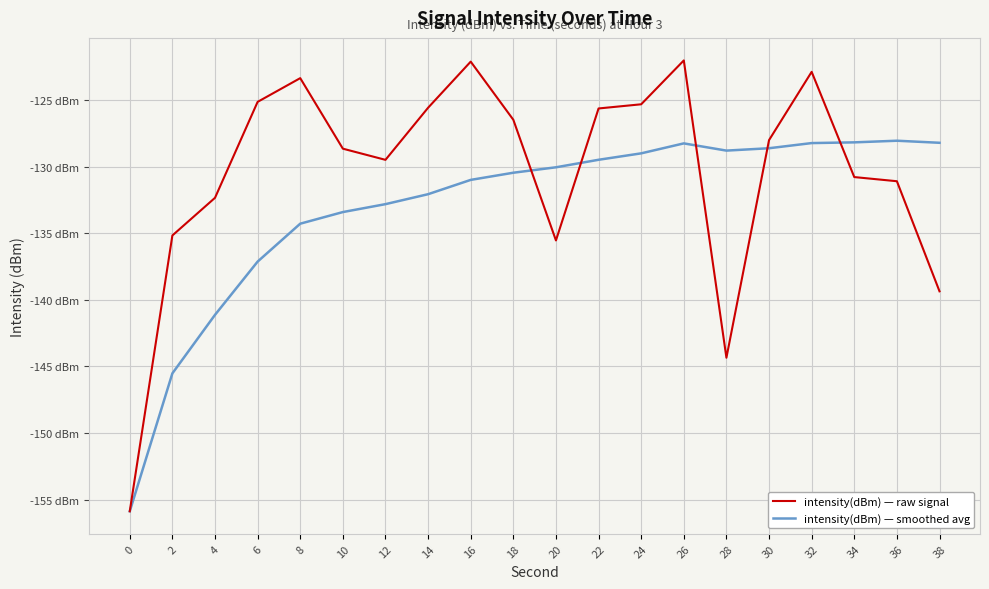

List the labels in order of intensity(dBm) — smoothed avg value, largest first.

36, 34, 38, 32, 26, 30, 28, 24, 22, 20, 18, 16, 14, 12, 10, 8, 6, 4, 2, 0